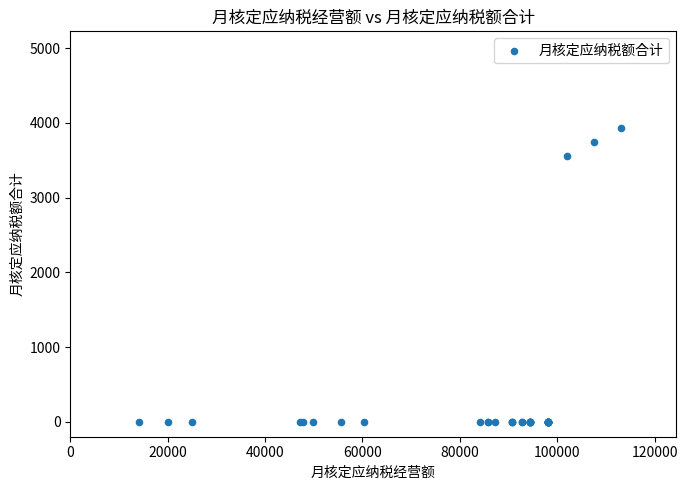

What Y value in the scatter plot is closest to 1967?

3549.6